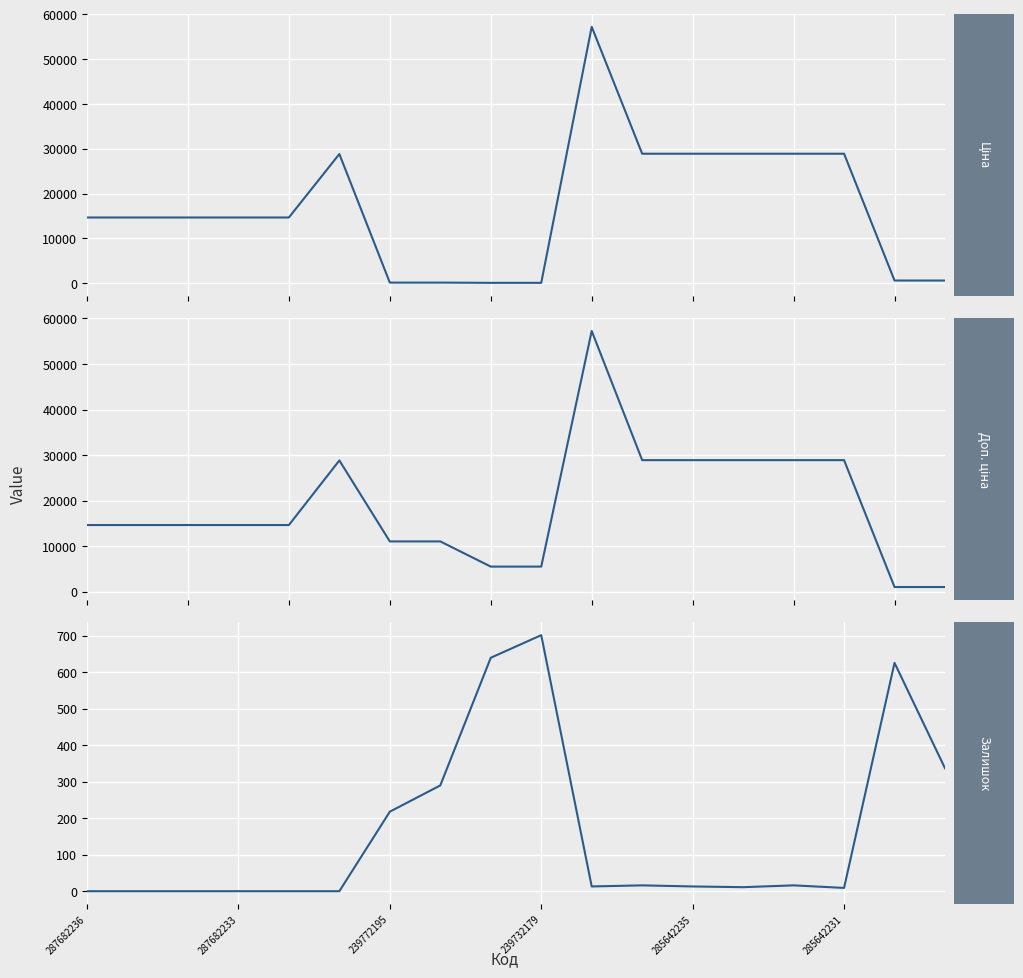

Where does the Залишок series first go above 13?

6